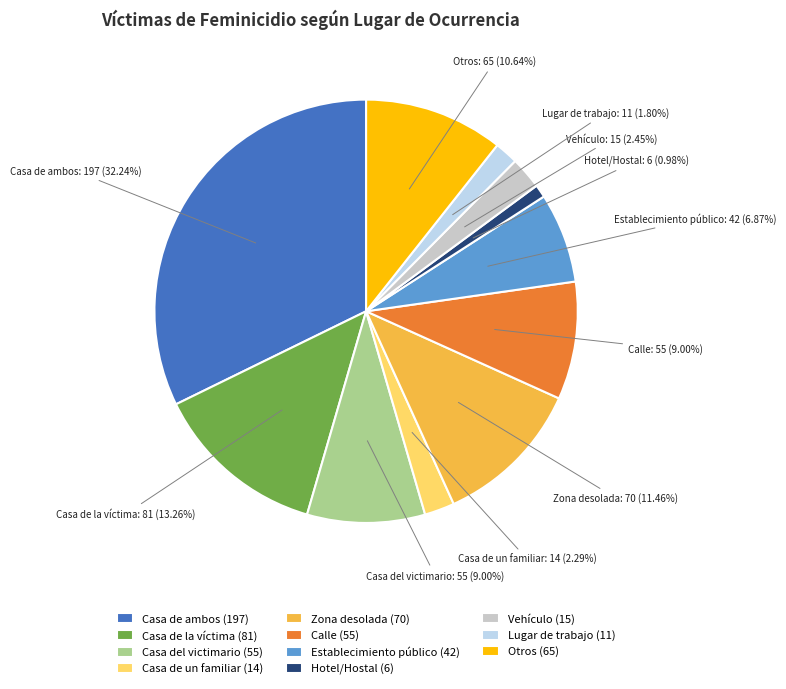

Is there any slice that represents more than half of the pie?

No